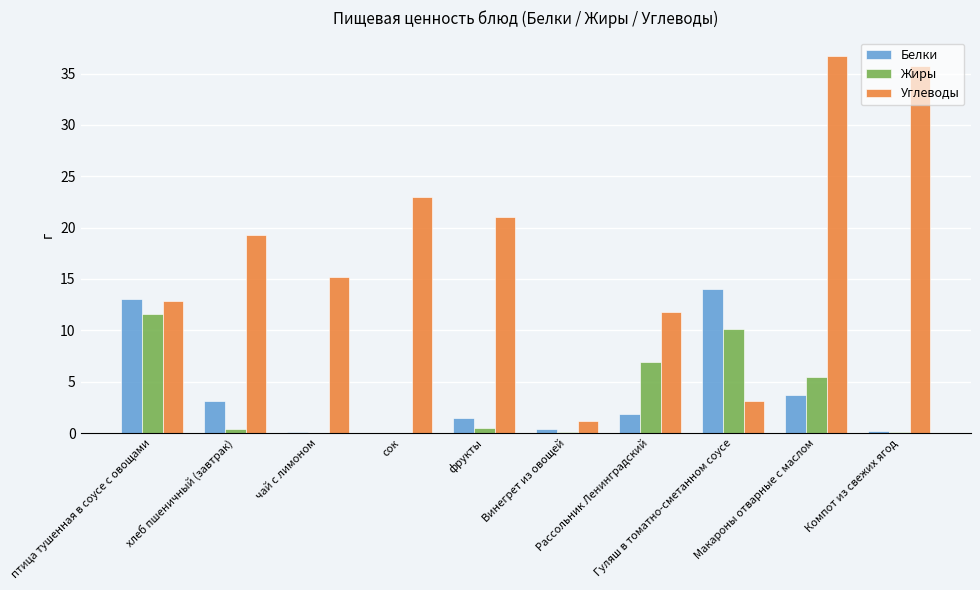

What are all the series names shown in the legend?

Белки, Жиры, Углеводы